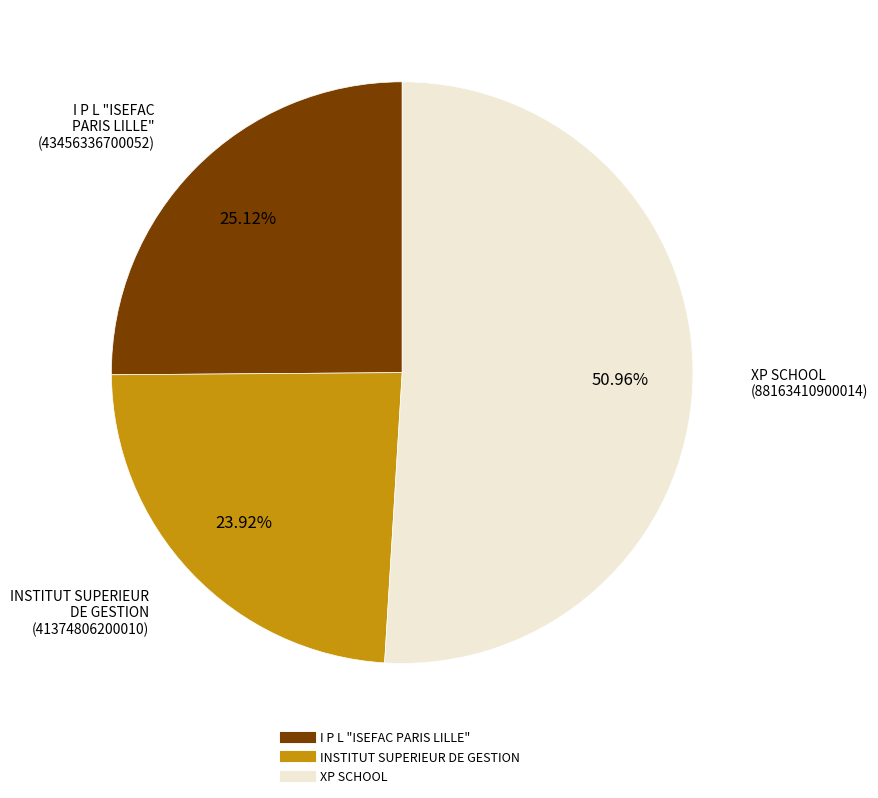

What percentage is the I P L "ISEFAC PARIS LILLE" slice, to the nearest percent?

25%